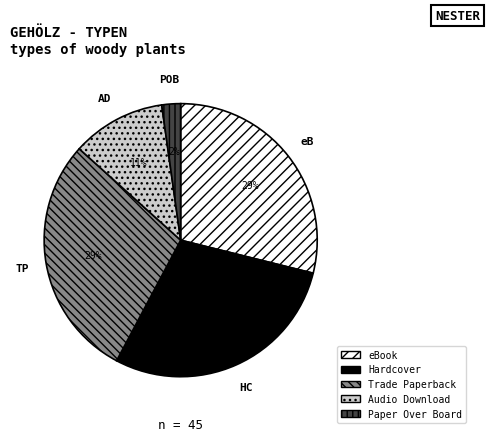

Is Paper Over Board the majority of the pie?

No